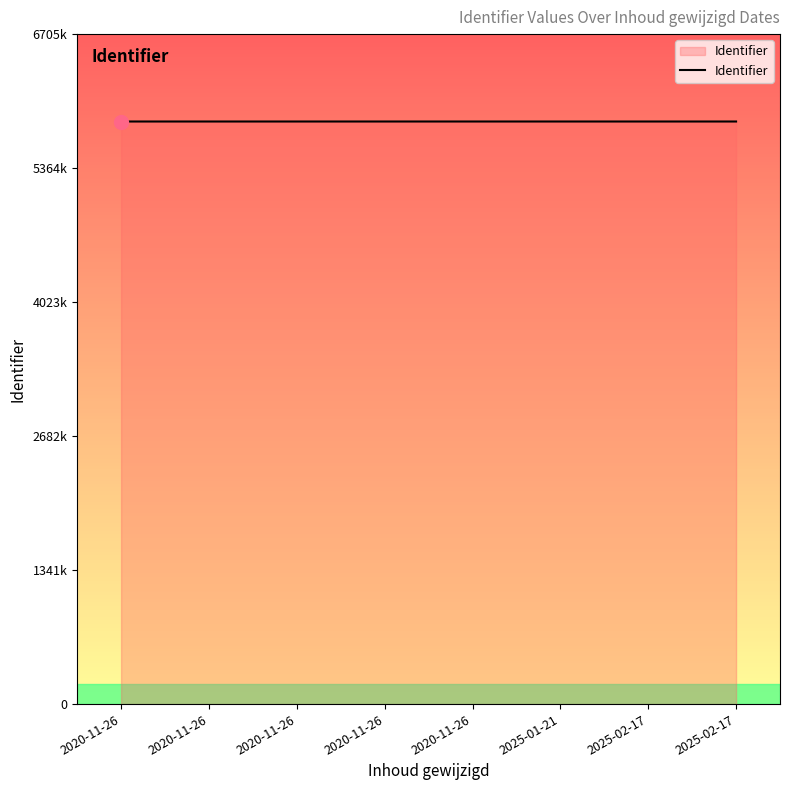

What value does the data have at 2020-11-26, to the nearest 5?

5830955